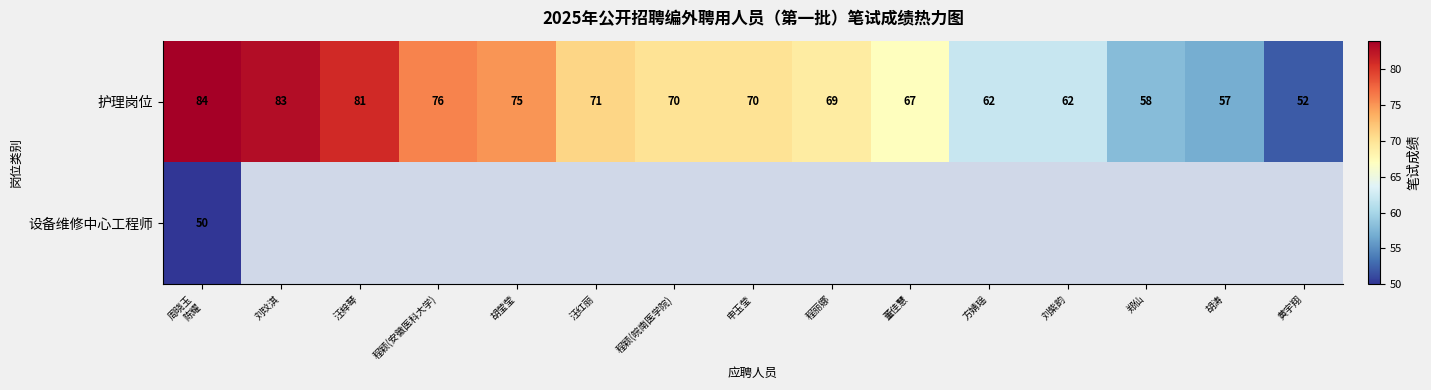

What value does the 护理岗位 series have at 程丽娜, to the nearest 10?

70